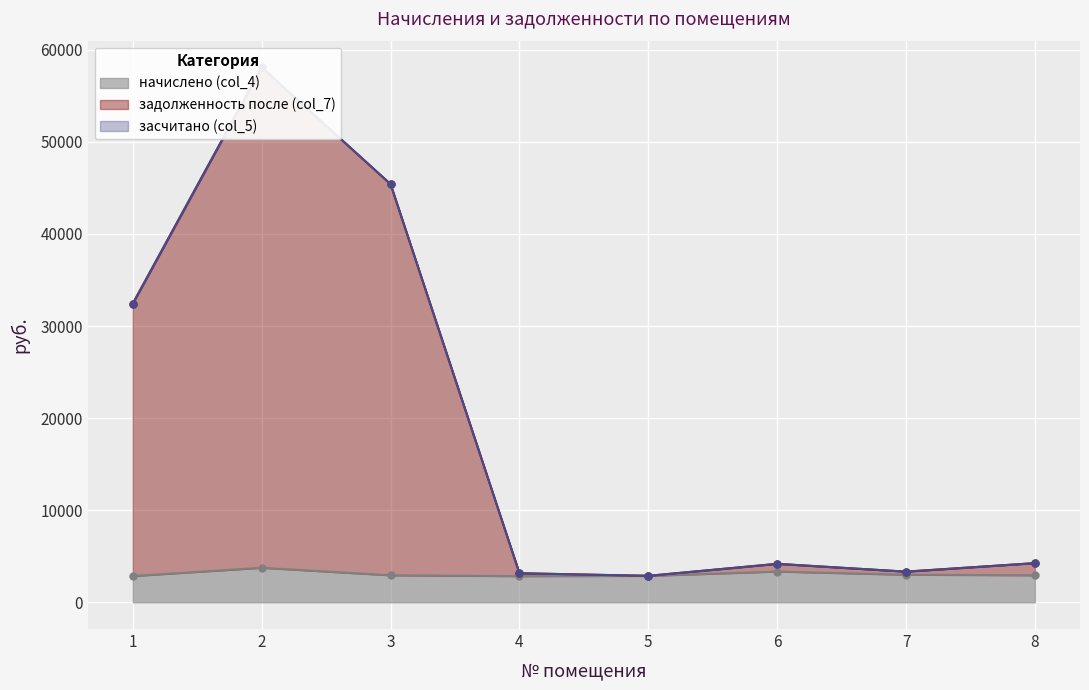

Which series changed the most between 1 and 6?

задолженность после (col_7)